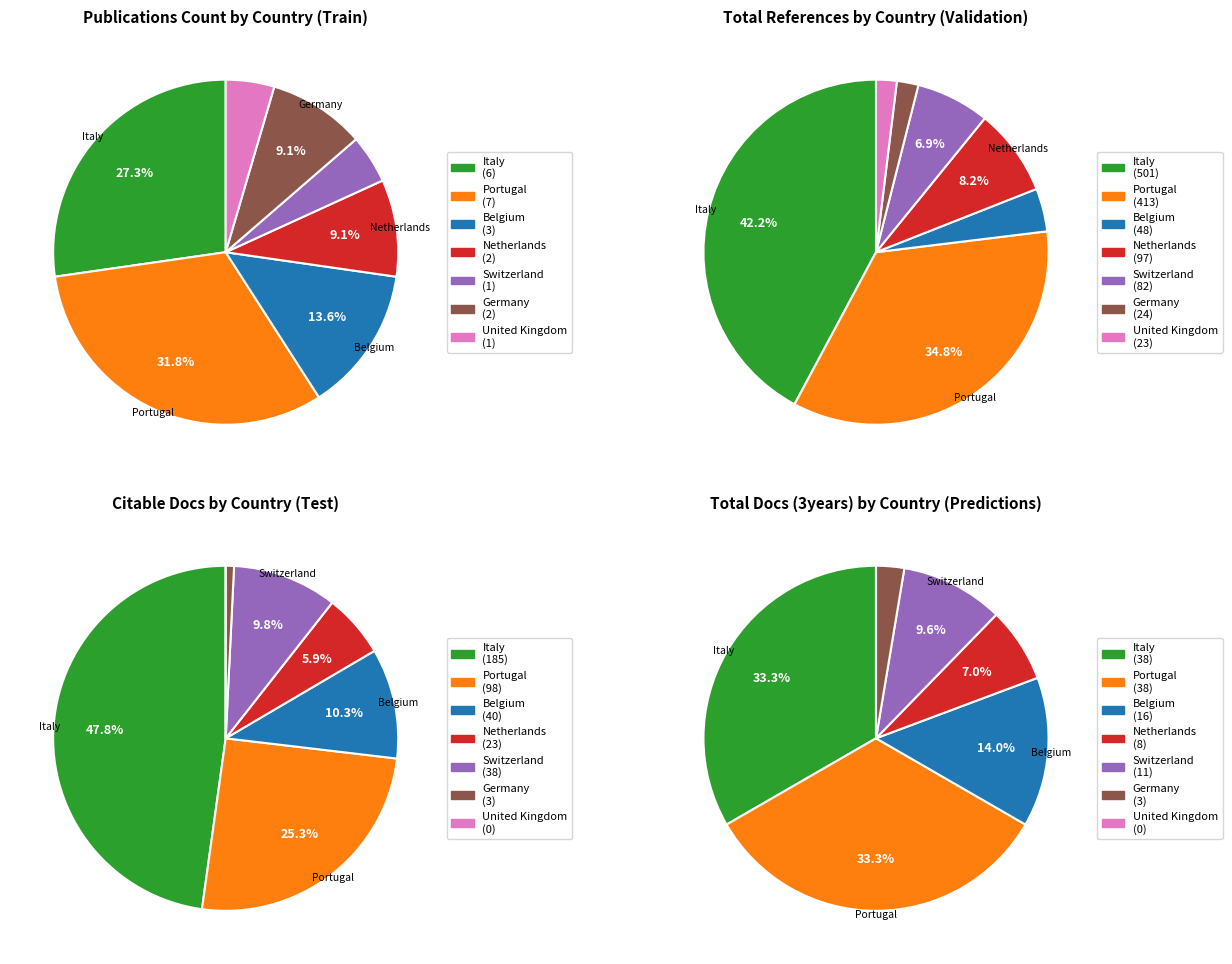

How many segments does this pie chart have?

7